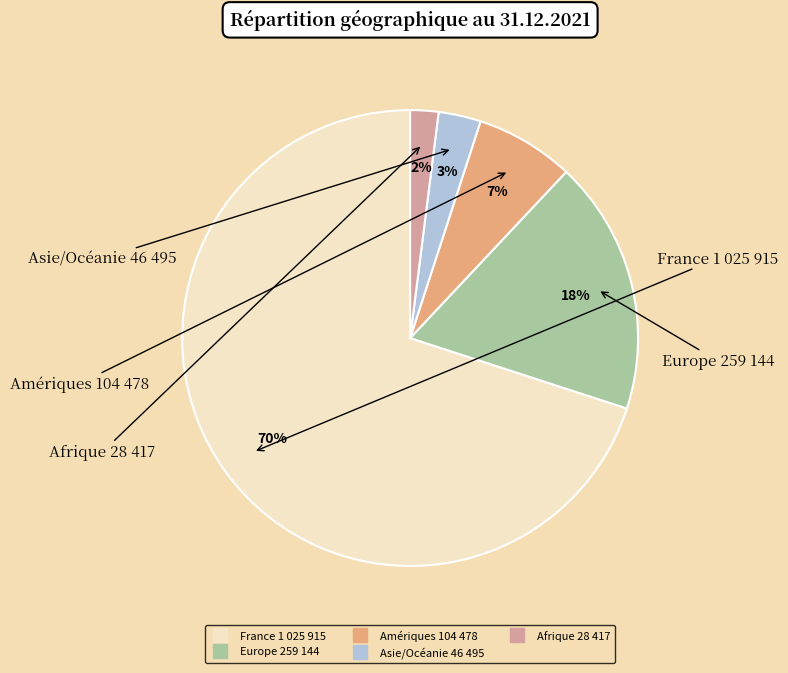

Is it true that Asie/Océanie 46 495 is 3% of the pie?

True